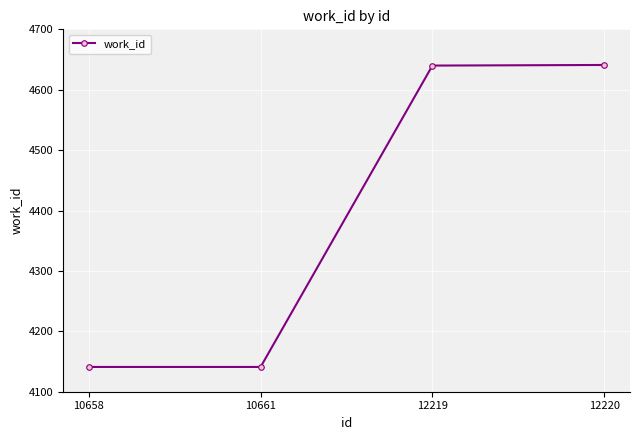

What is the smallest value displayed?

4141